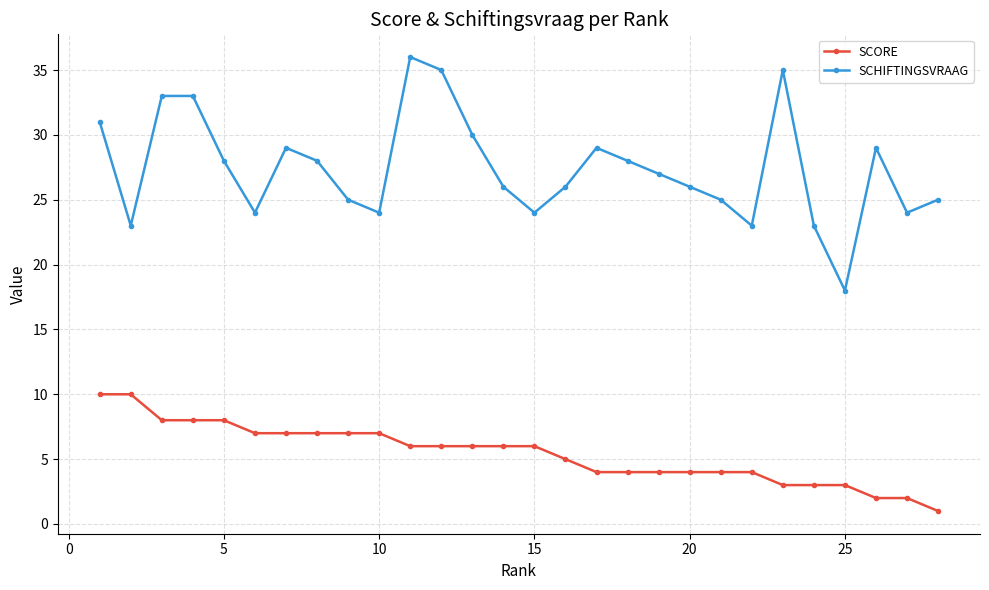

What is the difference between the second highest and minimum values in the SCORE series?

9